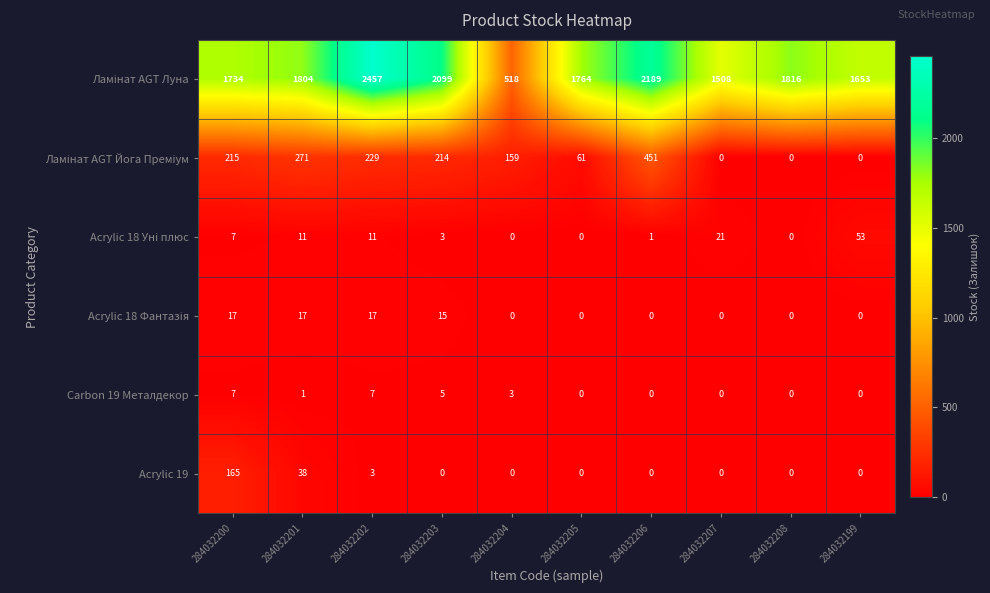

Which label corresponds to the largest value in the chart?

284032202